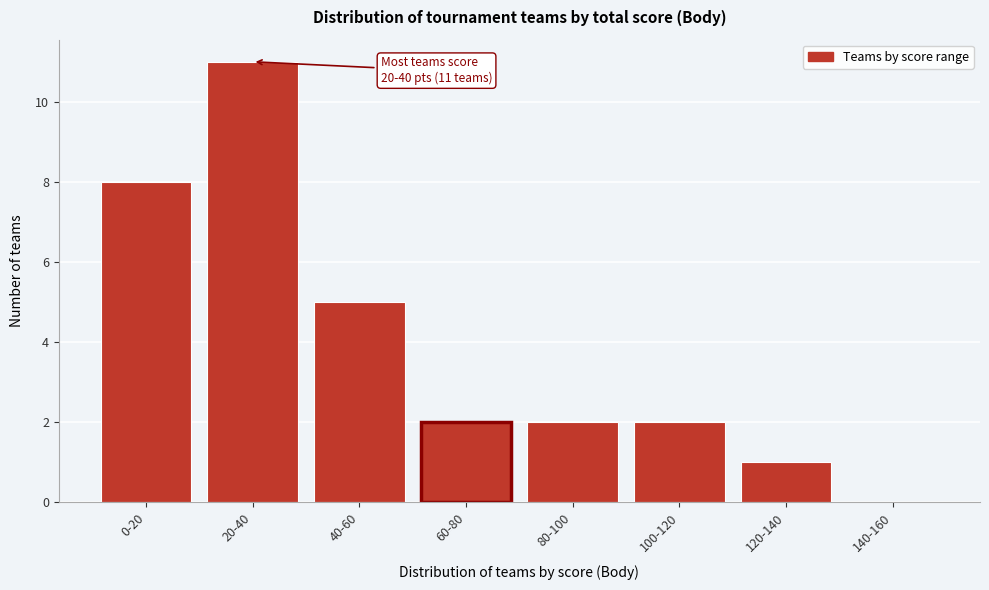

Reading left to right, what are all the values shown in this chart?

0-20=8	20-40=11	40-60=5	60-80=2	80-100=2	100-120=2	120-140=1	140-160=0